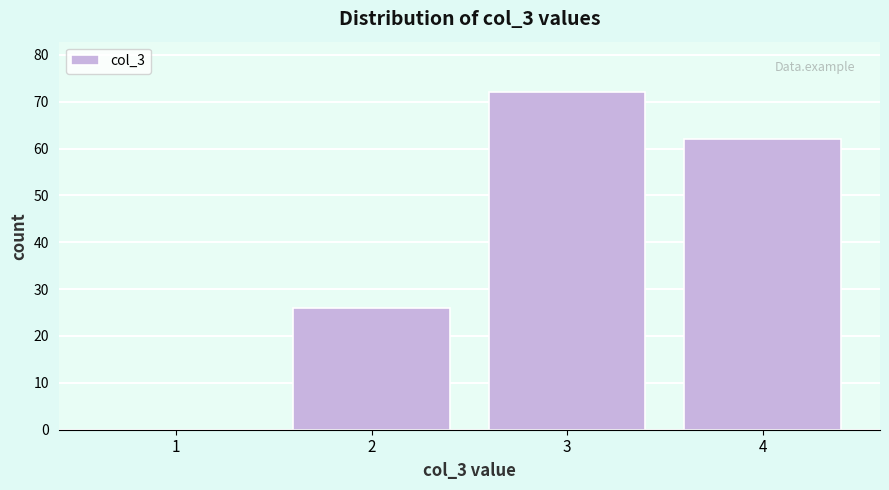

Reading right to left, what are all the values shown in this chart?

4=62	3=72	2=26	1=0